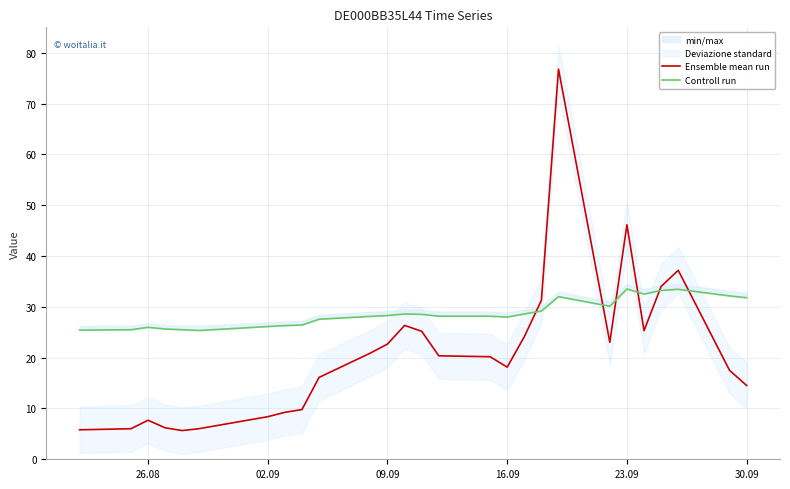

Is it true that Ensemble mean run equals 18.1 at 16.09?

True